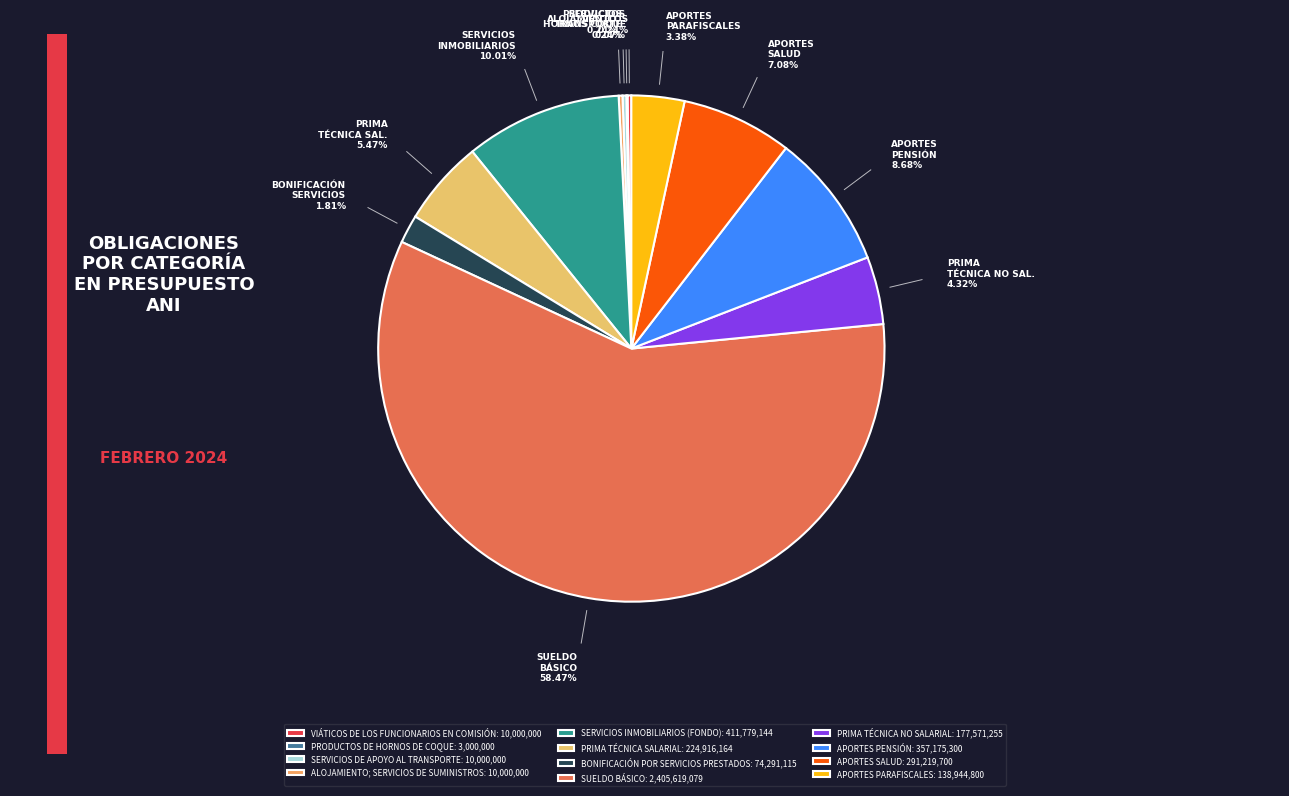

Which has a higher value, SUELDO BÁSICO or APORTES PARAFISCALES?

SUELDO BÁSICO